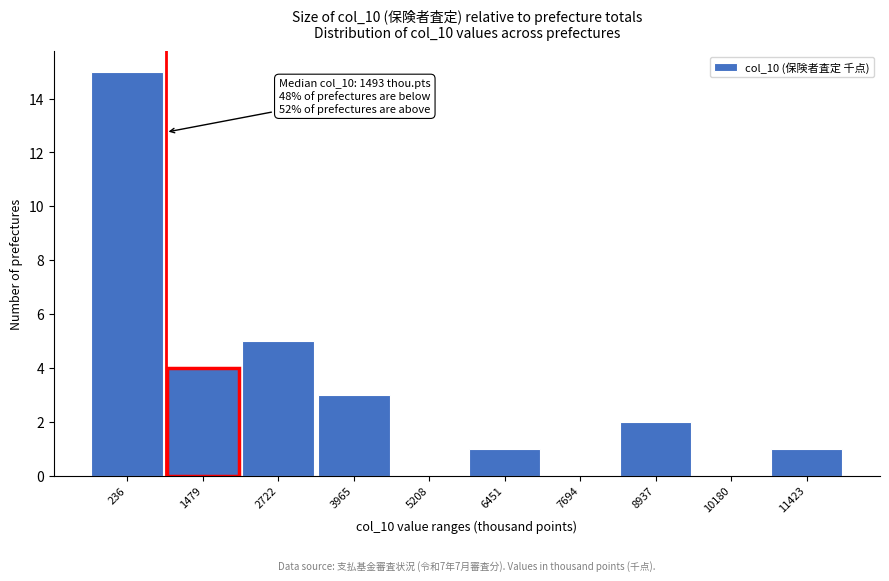

Reading left to right, transcribe all the data shown in this chart.

236=15	1479=4	2722=5	3965=3	5208=0	6451=1	7694=0	8937=2	10180=0	11423=1